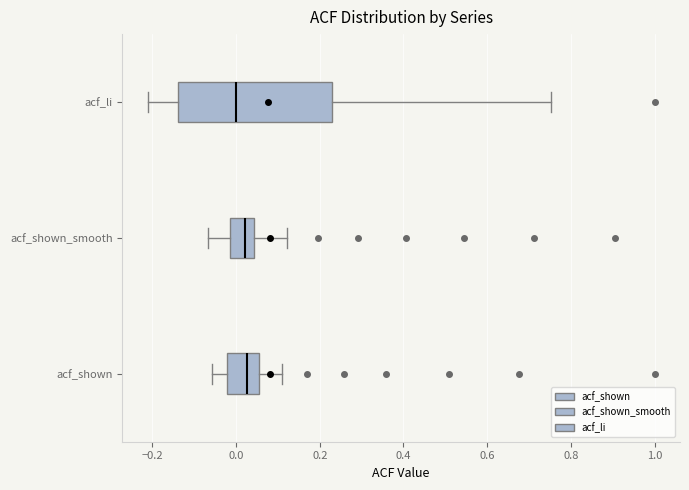

Reading bottom to top, transcribe this box plot: for each box, give where its median line is, the range the box spans, and where its two whiskers end, as read against the x-axis. The values are not printed on the chart, so give them approximately, as read against the axis.

acf_shown: median 0.02, box -0.02 to 0.06, whiskers -0.06 to 0.12
acf_shown_smooth: median 0.02, box -0.02 to 0.04, whiskers -0.06 to 0.12
acf_li: median 0.00, box -0.14 to 0.22, whiskers -0.22 to 0.76